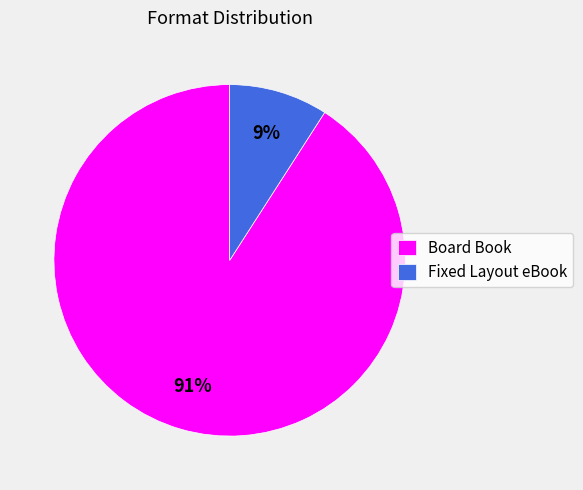

Rank the categories by value from highest to lowest.

Board Book, Fixed Layout eBook